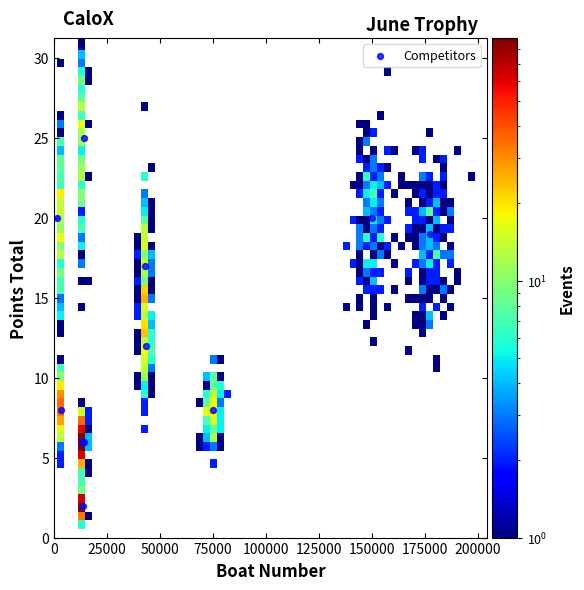

What Y value in the scatter plot is closest to 13?

12